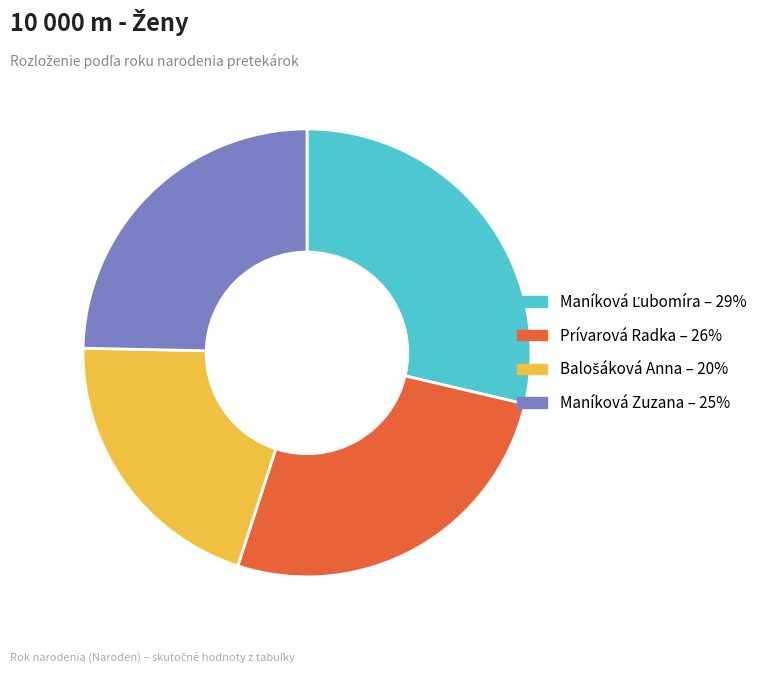

Does Maníková Zuzana account for over 50% of the chart?

No